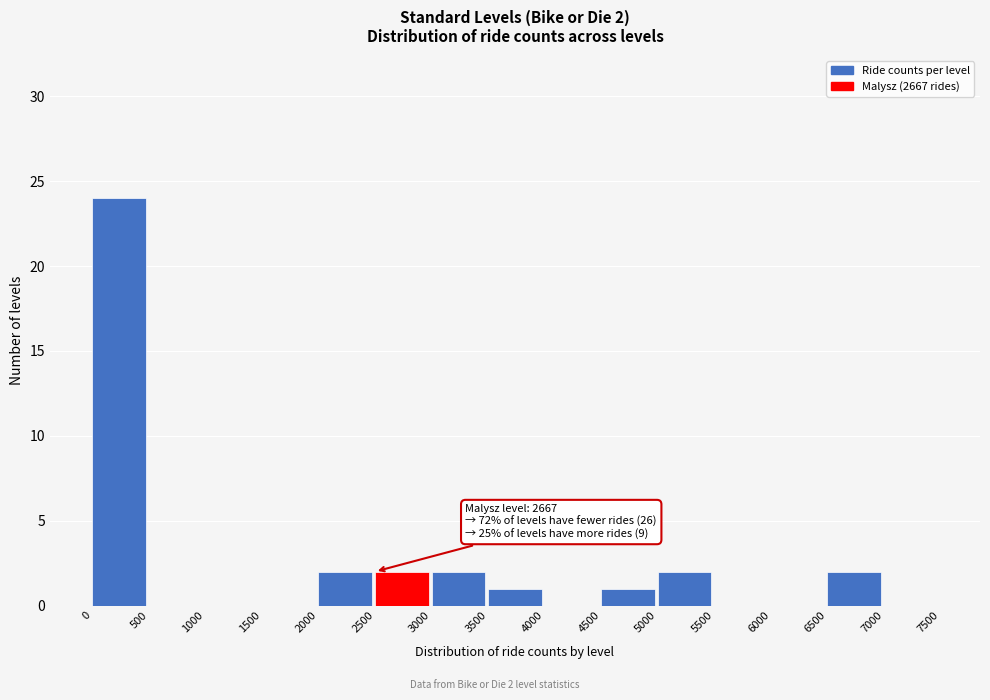

Over which range of the x-axis is the bar tallest?

0 to 500